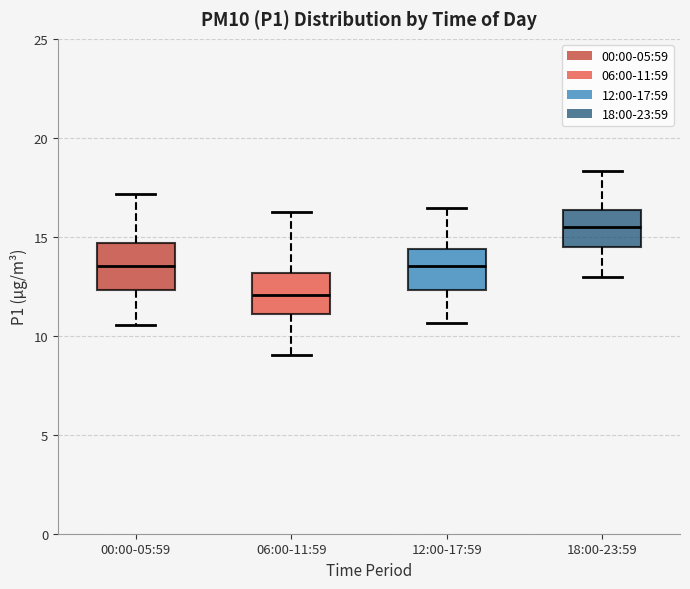

Where does the upper whisker of the box for 00:00-05:59 end on the y-axis? The values are not printed on the chart, so give them approximately, as read against the axis.

17.0